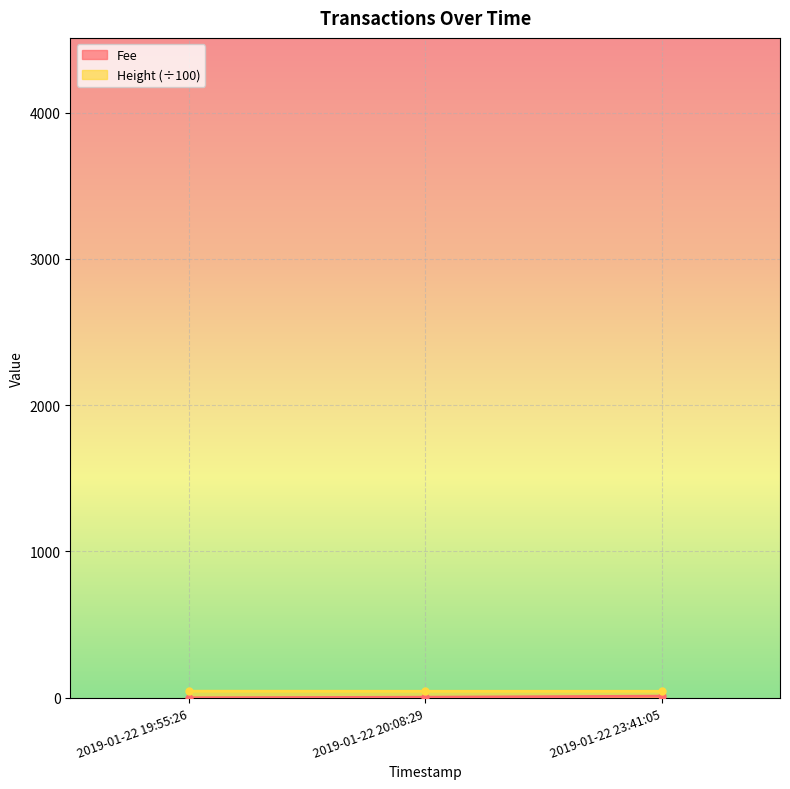

What is the label of the 2nd point from the left?

2019-01-22 20:08:29